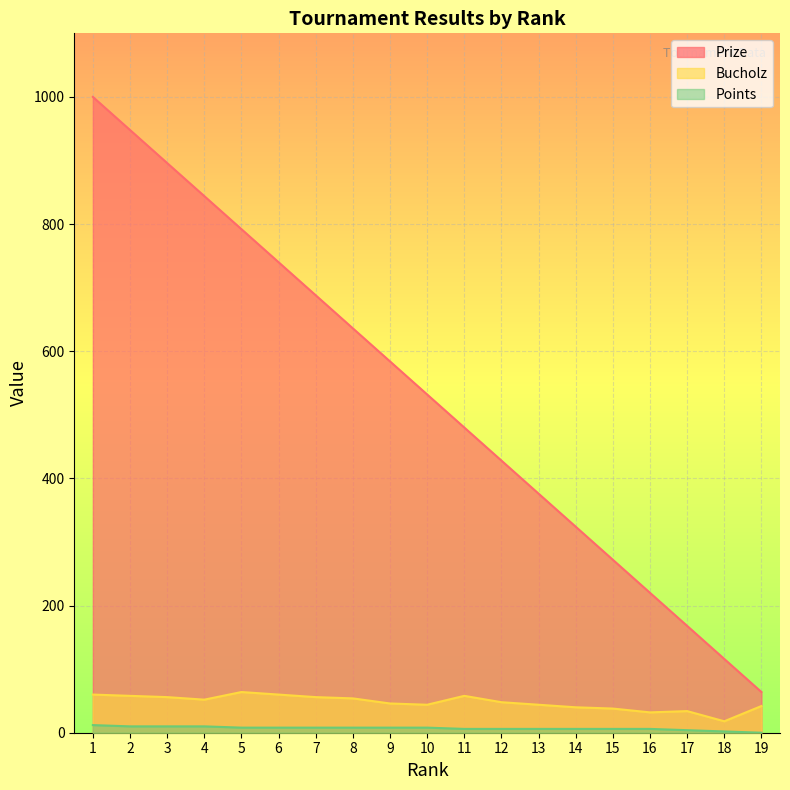

Does the chart display data point markers on the line(s)?

No